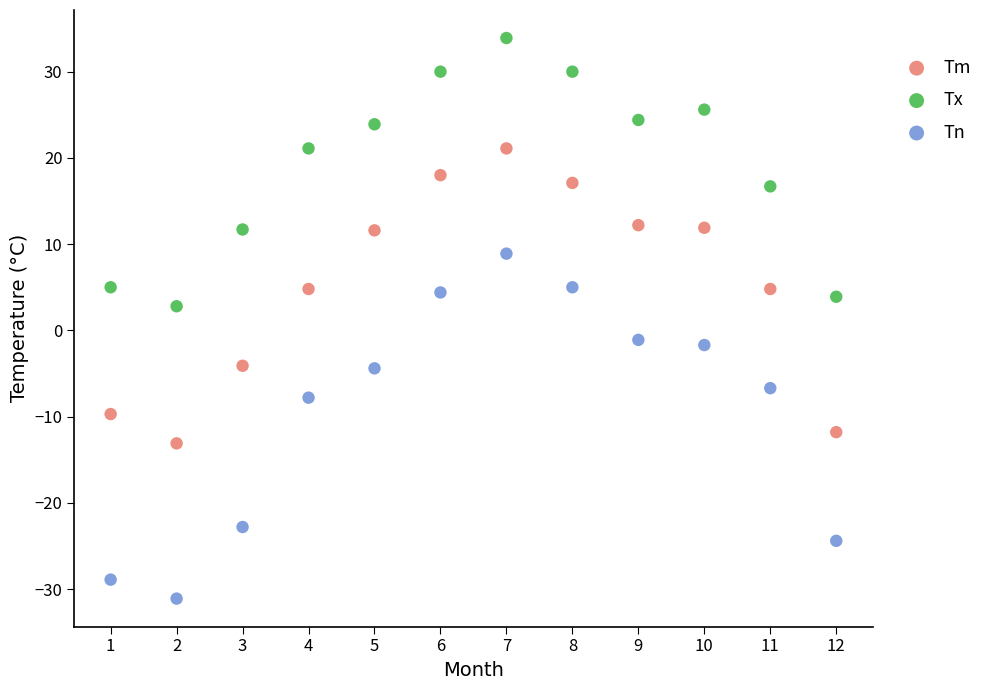

Which series reaches the maximum Y coordinate?

Tx